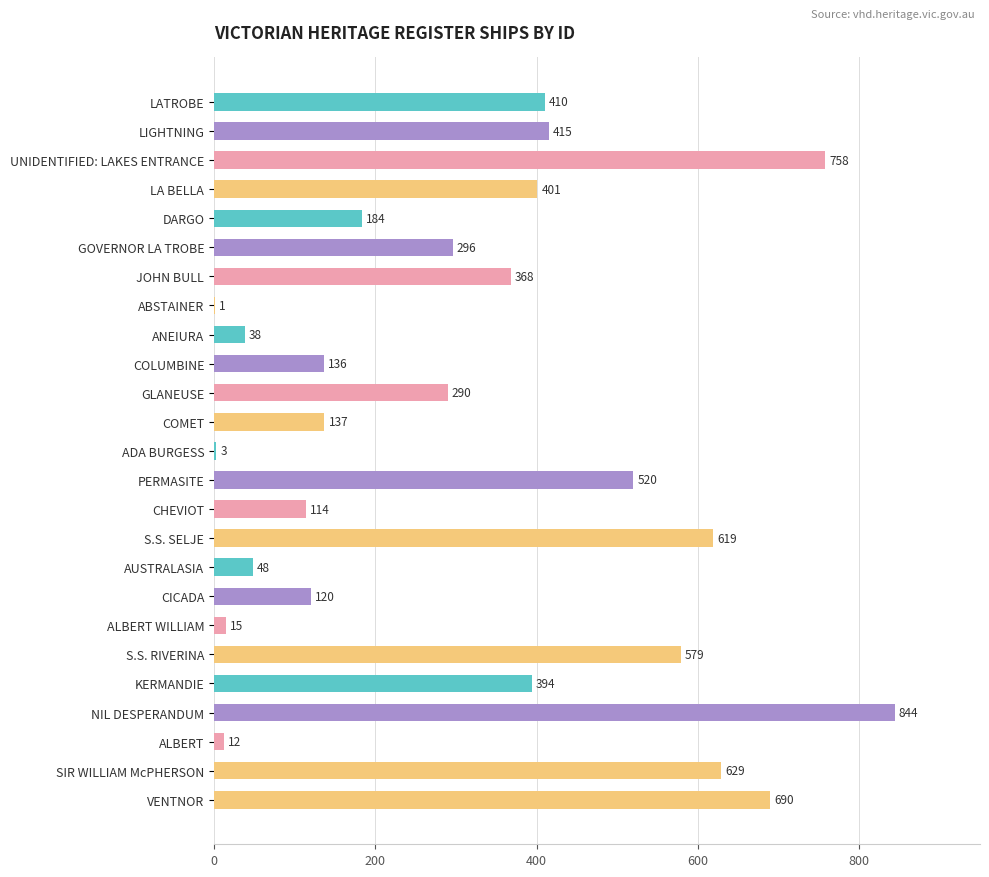

What value does the data have at CHEVIOT, to the nearest 10?

110